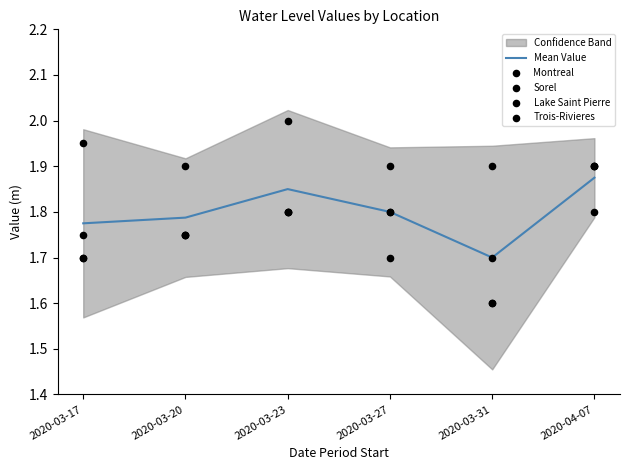

Which series contains the lowest Y value?

Sorel